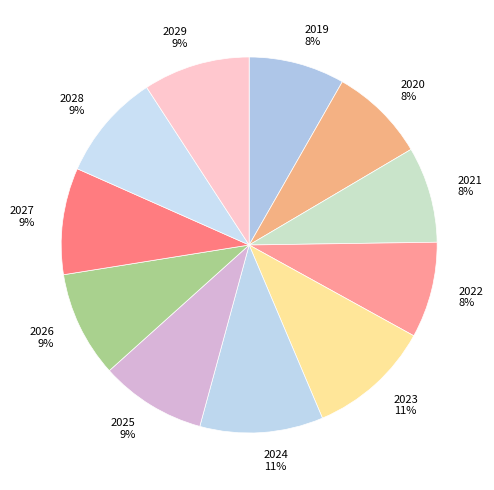

To the nearest percent, what is the combined percentage of 2020 8% and 2025 9%?

17%